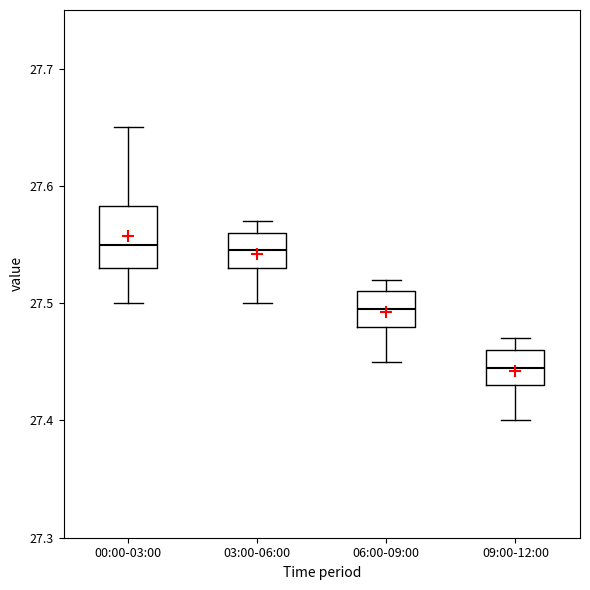

Reading left to right, read every box against the y-axis: the position of its median line, the range the box covers, and the ends of its whiskers. The values are not printed on the chart, so give them approximately, as read against the axis.

00:00-03:00: median 27.55, box 27.53 to 27.58, whiskers 27.50 to 27.65
03:00-06:00: median 27.55, box 27.53 to 27.56, whiskers 27.50 to 27.57
06:00-09:00: median 27.50, box 27.48 to 27.51, whiskers 27.45 to 27.52
09:00-12:00: median 27.45, box 27.43 to 27.46, whiskers 27.40 to 27.47